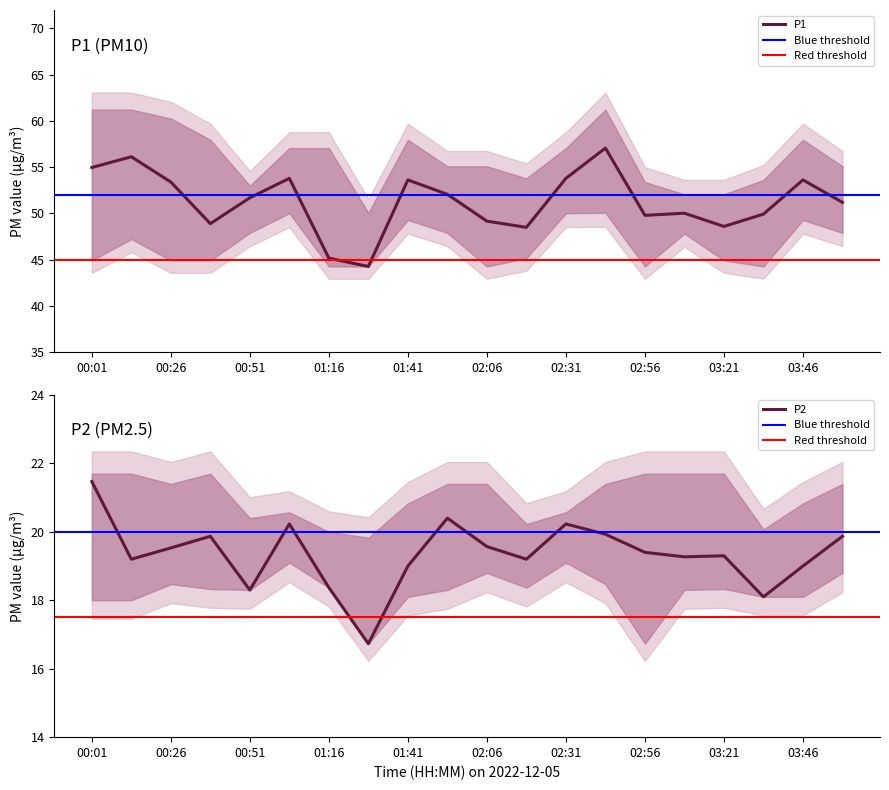

True or false: P1 has a value of 45.2 at 01:16.

True